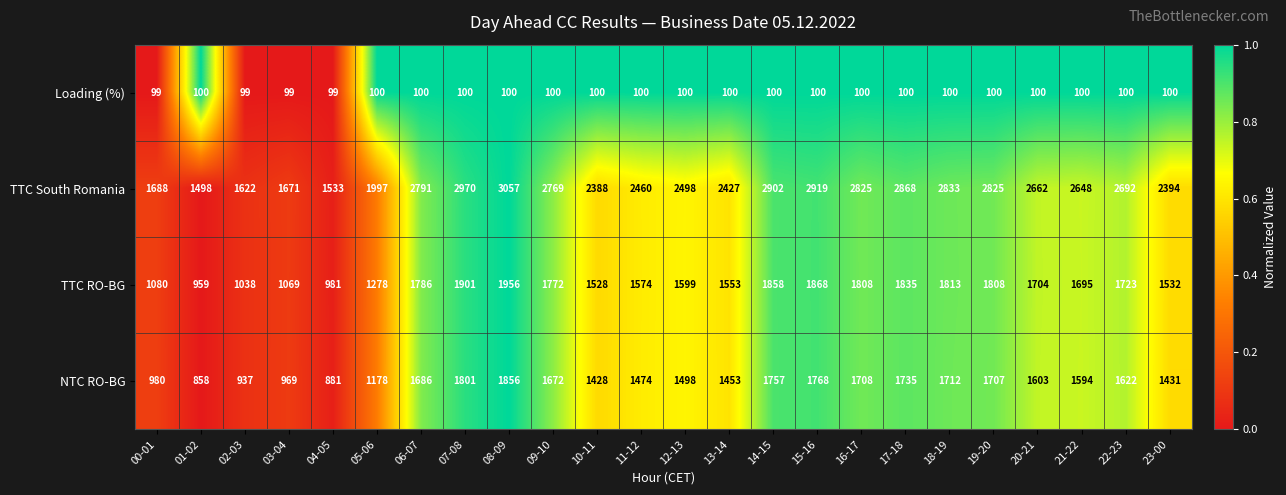

What is the total value across all series at 00-01?

3847